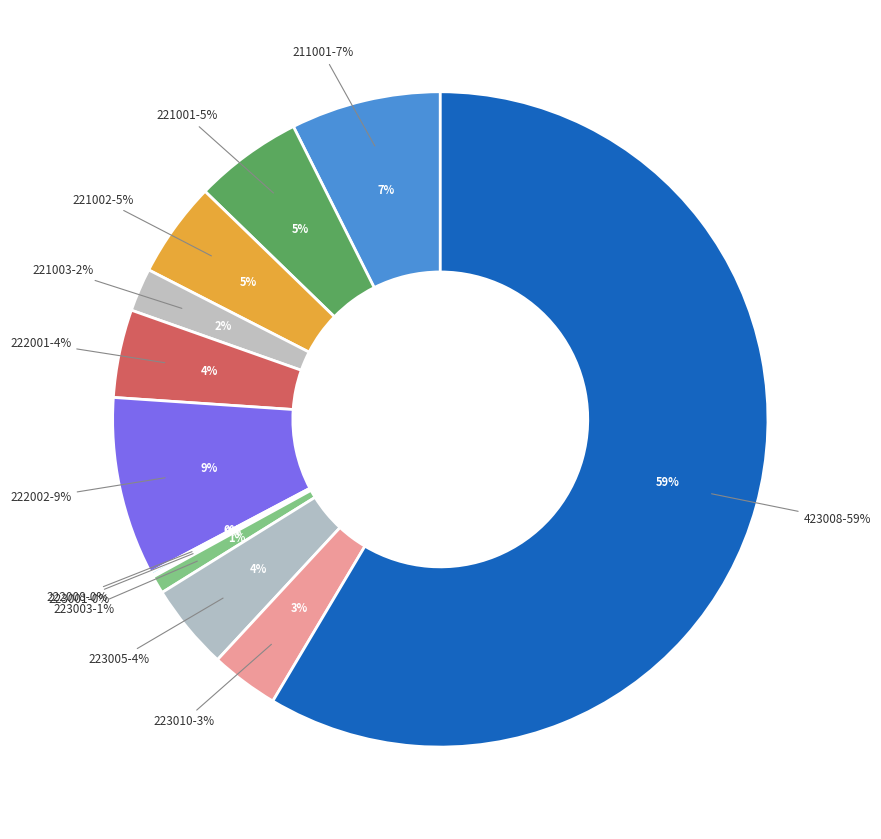

Is there a majority slice in this chart?

Yes